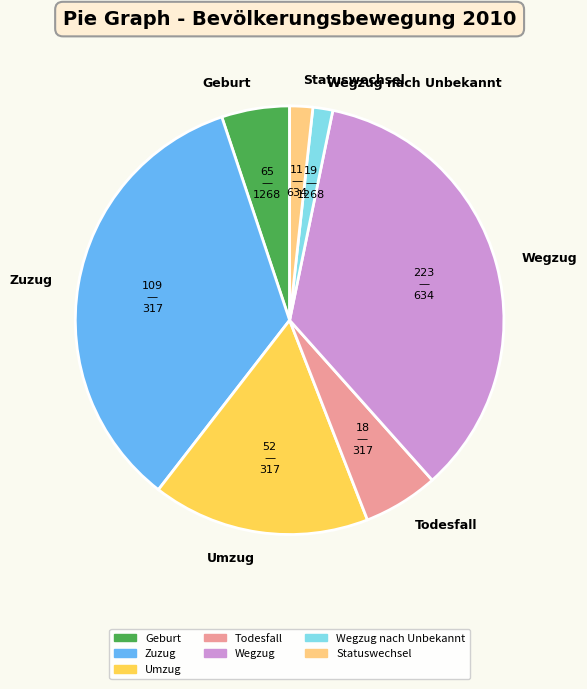

Which slice is the largest?

Wegzug